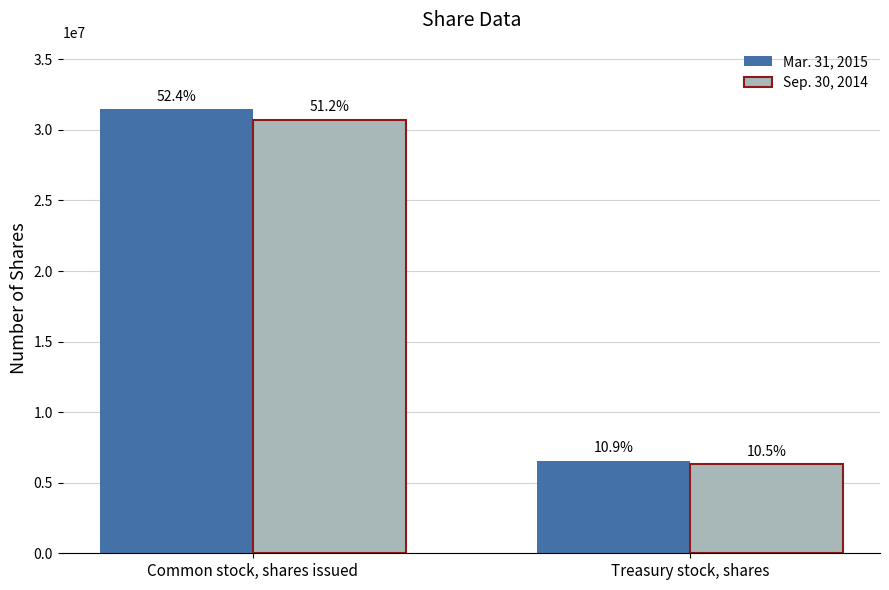

What is the average value of the Sep. 30, 2014 series?

18508916